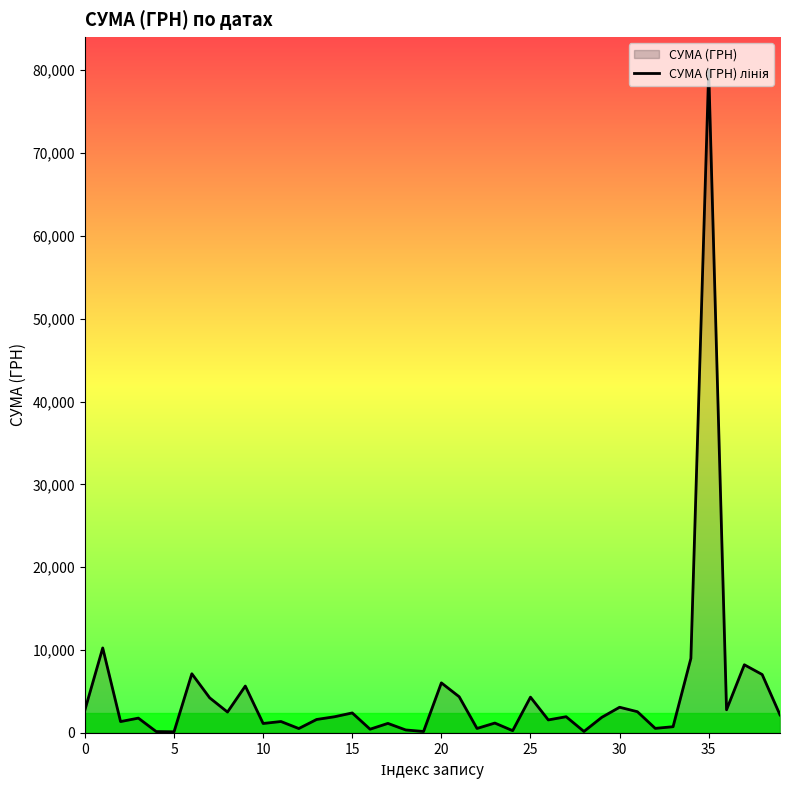

Approximately how many times larger is the value at 20 compared to 30?

1.9